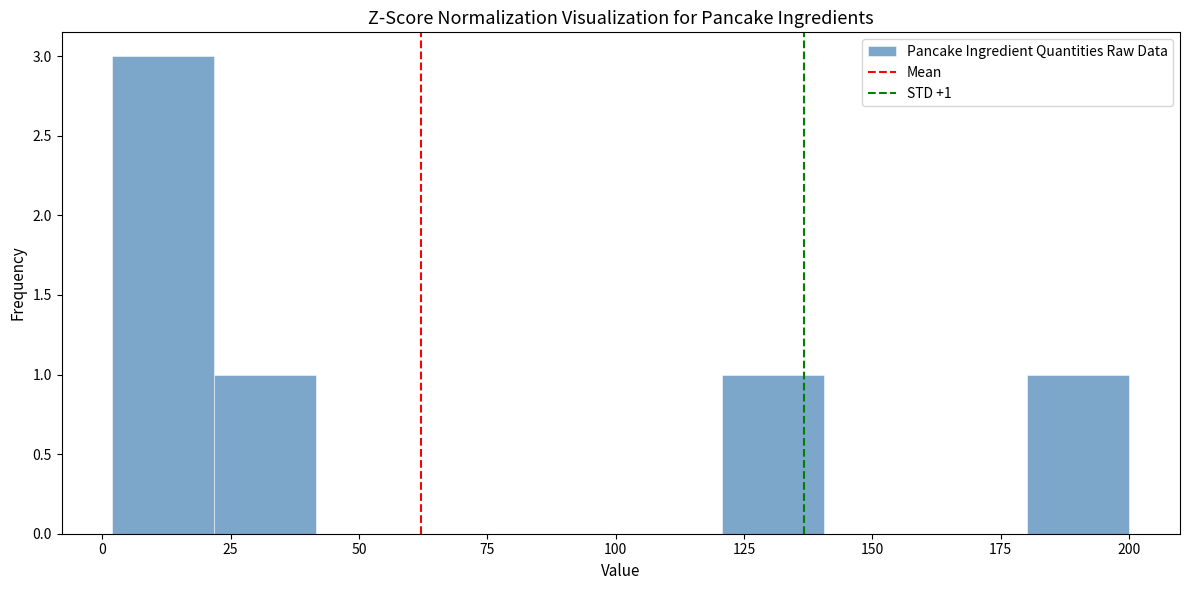

Read against the x-axis, roughly where is the centre of the tallest bar?

10